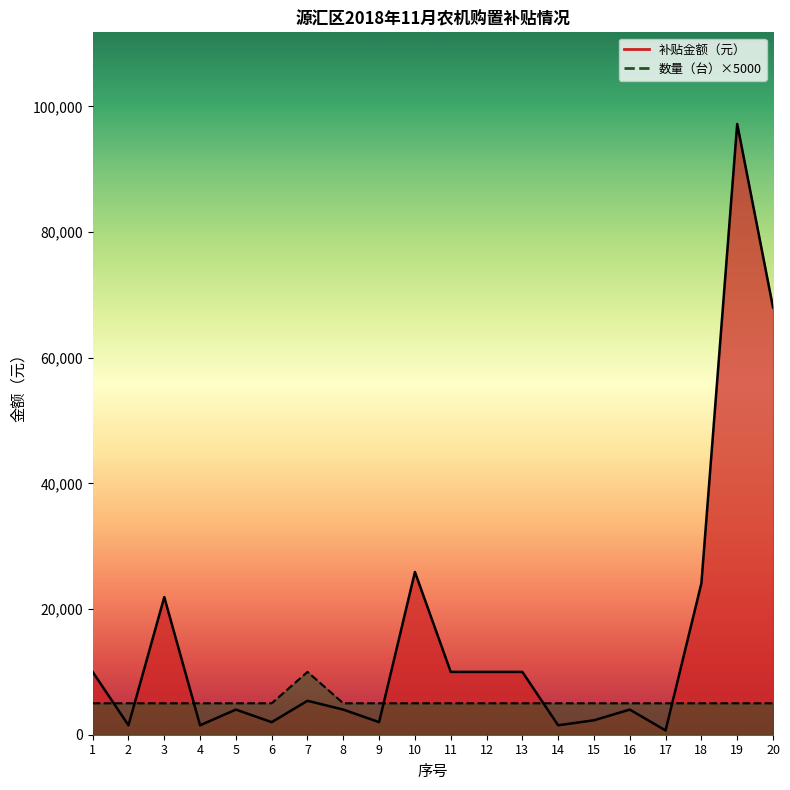

What value does the 补贴金额（元） series have at 4, to the nearest 10?

1500